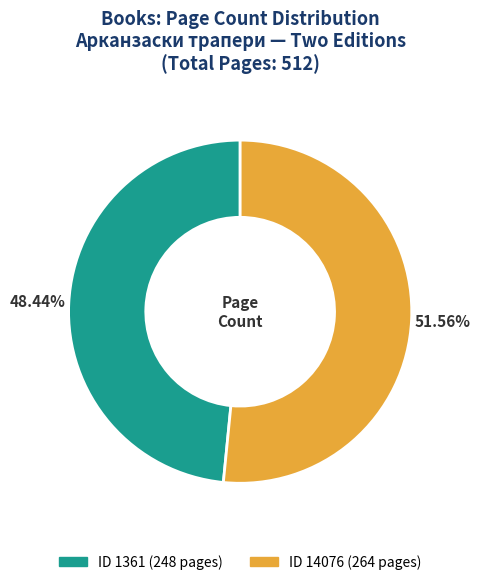

Is there a majority slice in this chart?

Yes